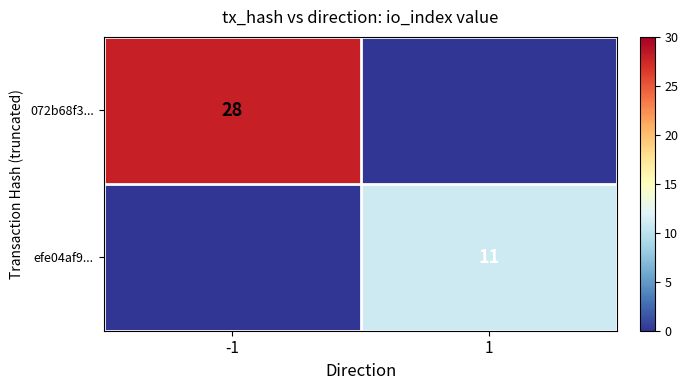

Is it true that 072b68f3... equals 28 at -1?

True